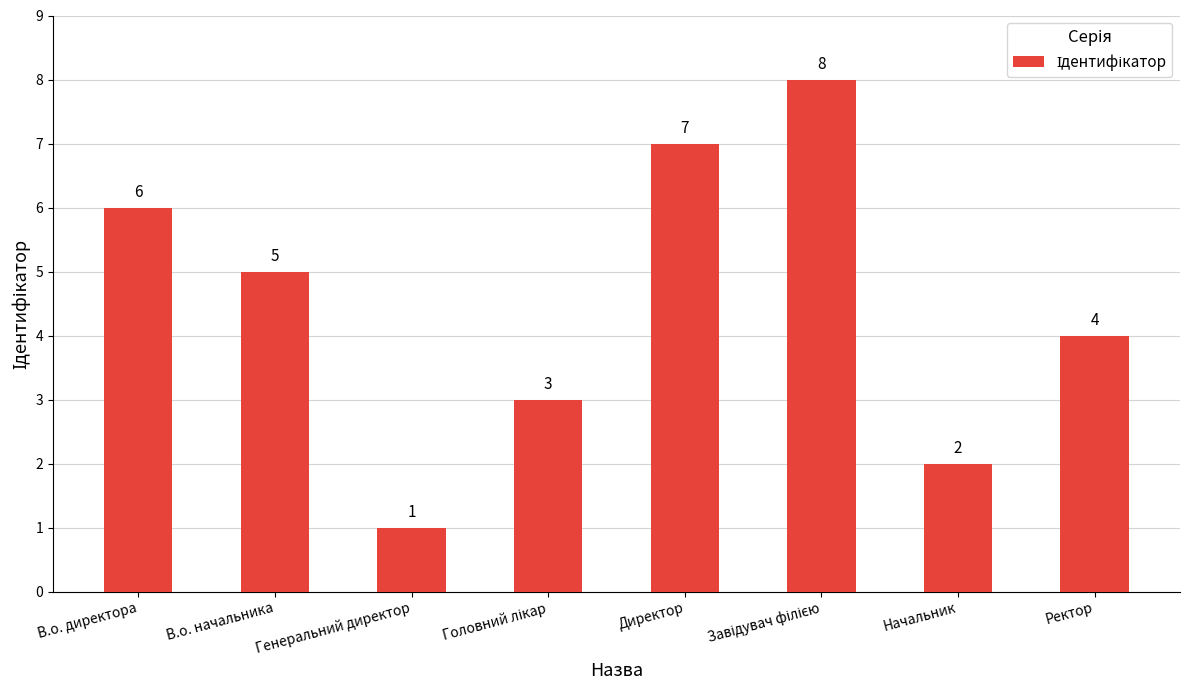

How many distinct data groups are displayed?

1